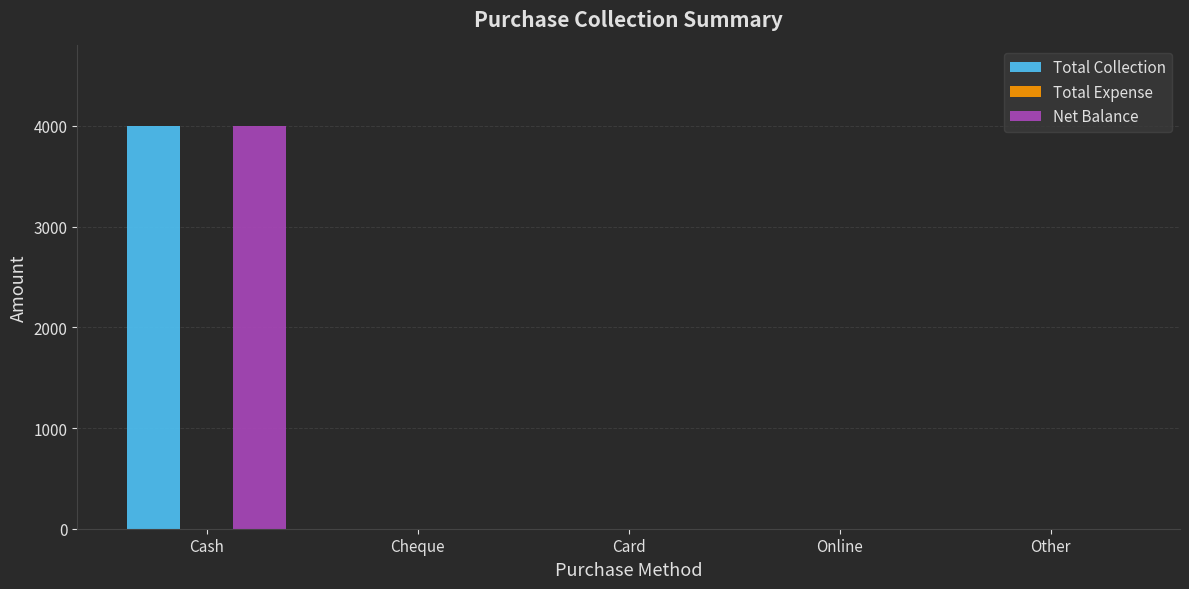

At which category is the sum across all series the highest?

Cash